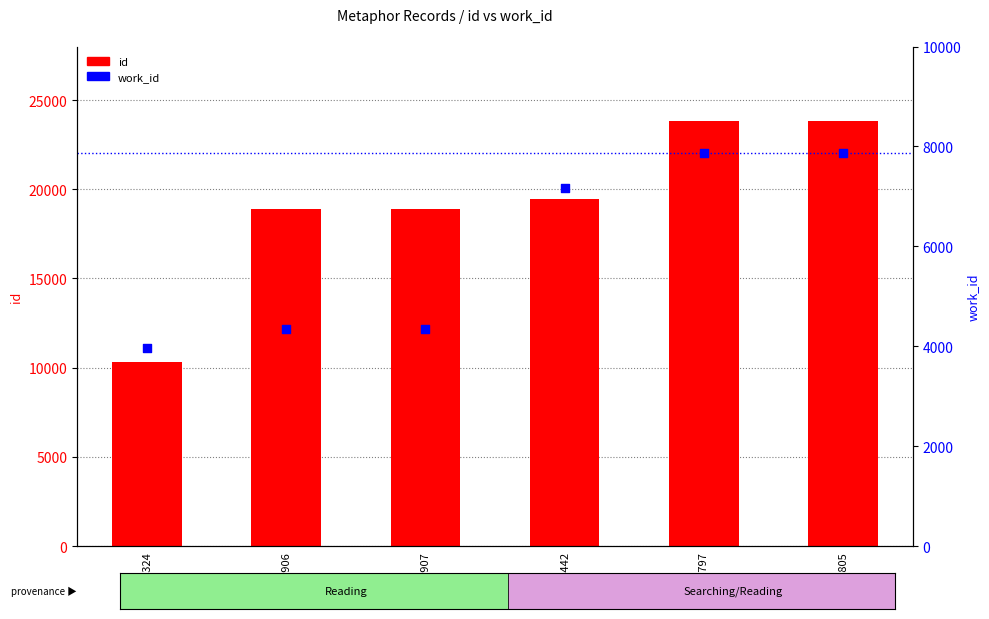

Which series contains the highest Y value?

id